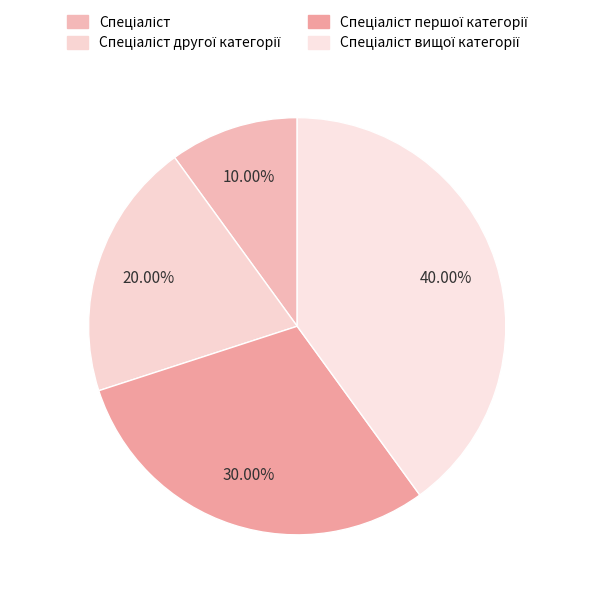

To the nearest percent, what is the difference between the largest and smallest slice percentages?

30%